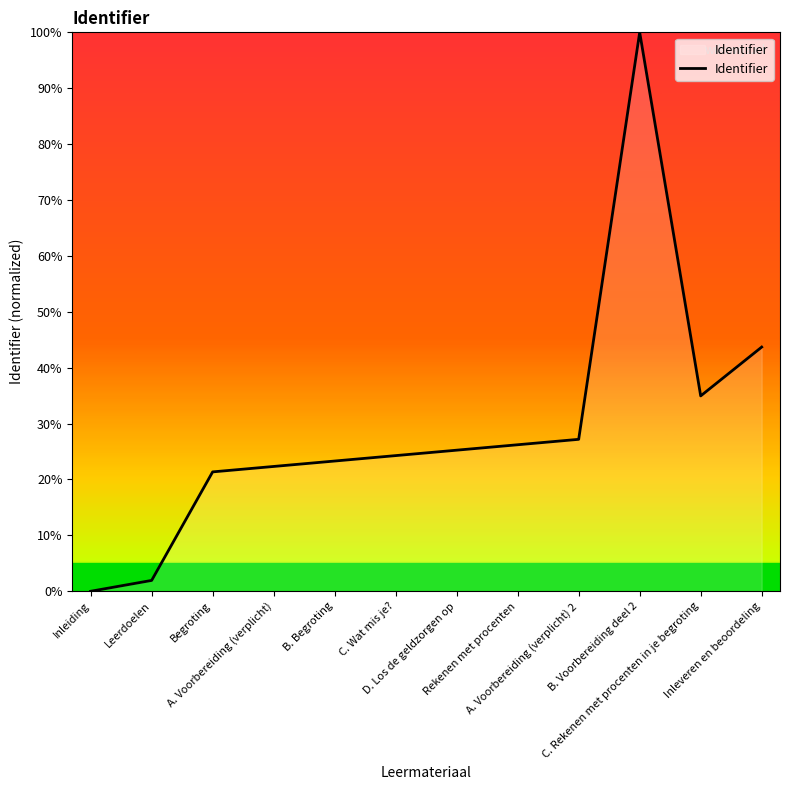

What is the difference between the maximum and minimum values?

100.0